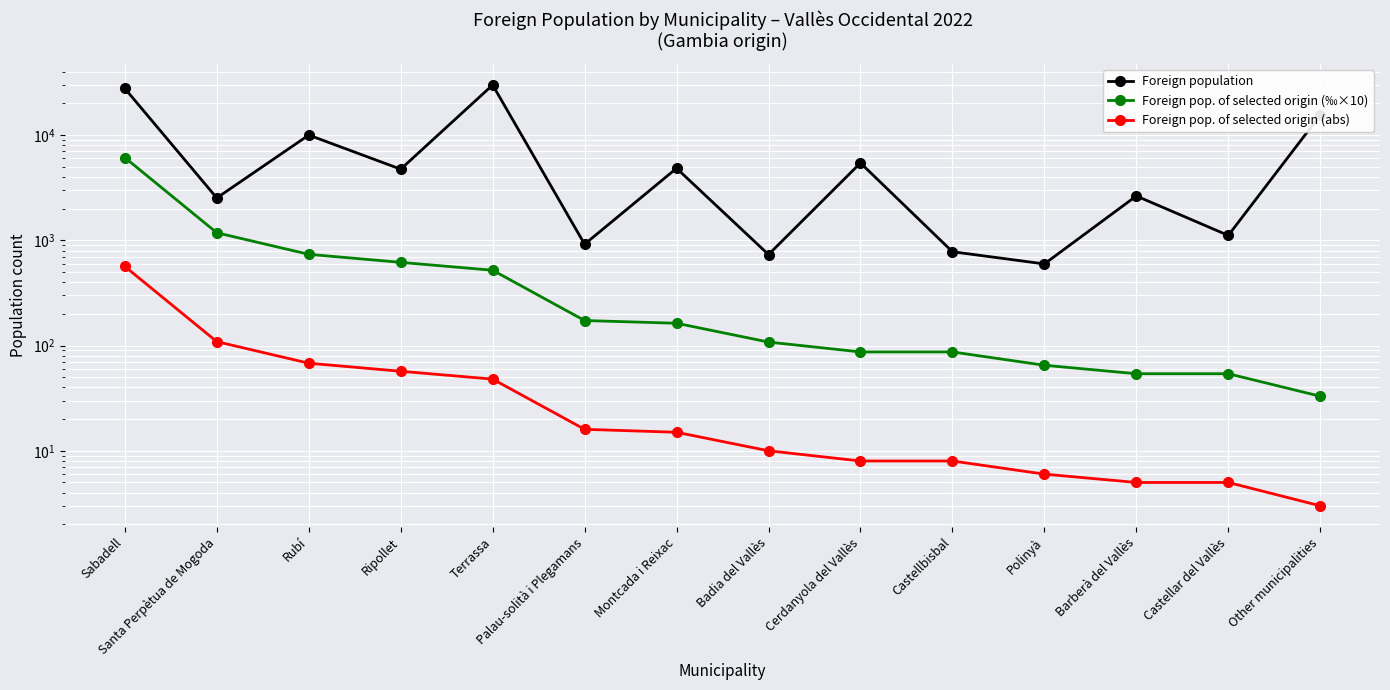

Reading left to right, list all the values displayed in this chart.

Foreign population: Sabadell=27774	Santa Perpètua de Mogoda=2529	Rubí=10022	Ripollet=4749	Terrassa=29980	Palau-solità i Plegamans=919	Montcada i Reixac=4844	Badia del Vallès=733	Cerdanyola del Vallès=5444	Castellbisbal=780	Polinyà=597	Barberà del Vallès=2642	Castellar del Vallès=1114	Other municipalities=15504
Foreign pop. of selected origin (‰×10): Sabadell=6121	Santa Perpètua de Mogoda=1181	Rubí=737	Ripollet=618	Terrassa=520	Palau-solità i Plegamans=173	Montcada i Reixac=163	Badia del Vallès=108	Cerdanyola del Vallès=87	Castellbisbal=87	Polinyà=65	Barberà del Vallès=54	Castellar del Vallès=54	Other municipalities=33
Foreign pop. of selected origin (abs): Sabadell=565	Santa Perpètua de Mogoda=109	Rubí=68	Ripollet=57	Terrassa=48	Palau-solità i Plegamans=16	Montcada i Reixac=15	Badia del Vallès=10	Cerdanyola del Vallès=8	Castellbisbal=8	Polinyà=6	Barberà del Vallès=5	Castellar del Vallès=5	Other municipalities=3